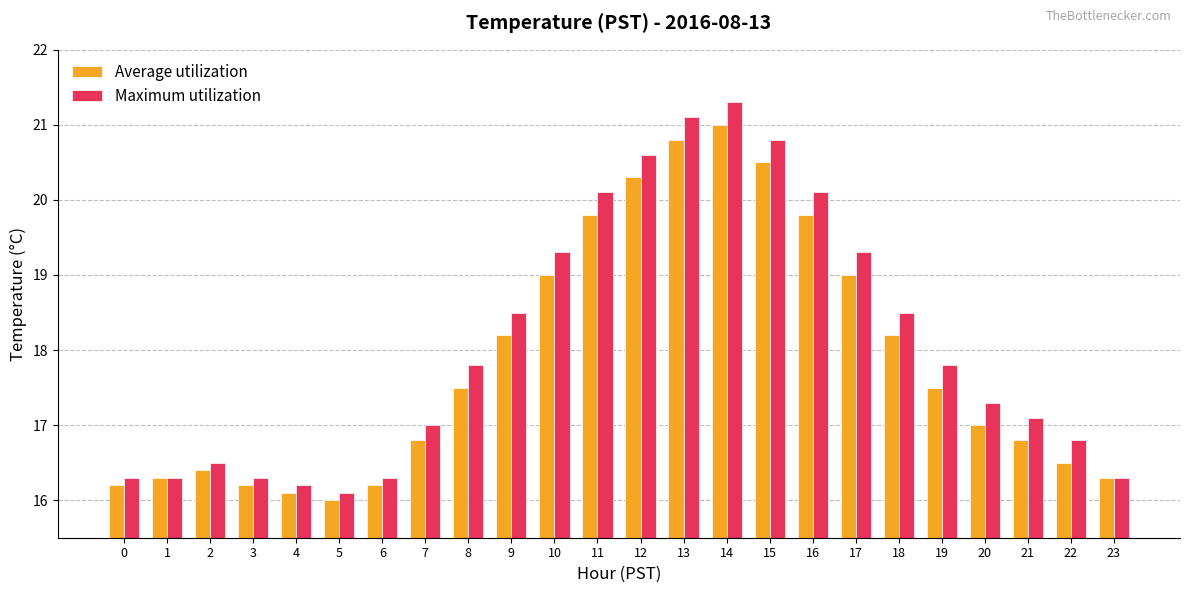

True or false: Average utilization has a value of 16.2 at 3.

True